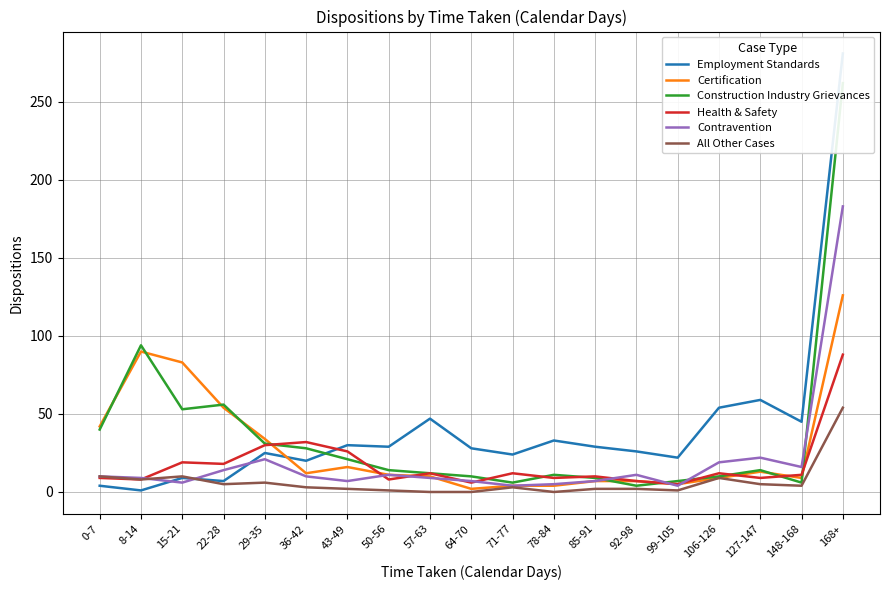

Which series has the largest total across all categories?

Employment Standards